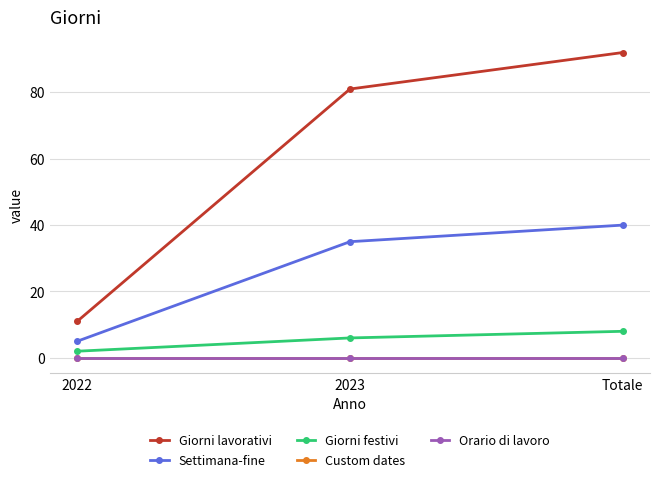

Rank the categories by Custom dates value from highest to lowest.

2022, 2023, Totale